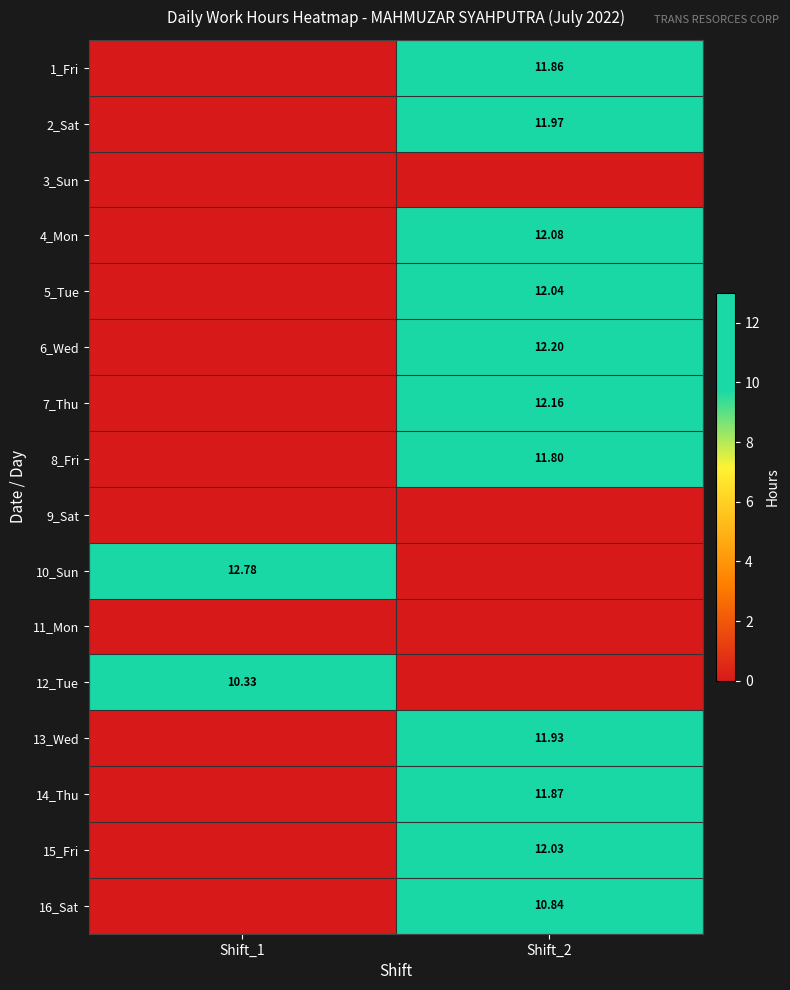

The value of 7_Thu at Shift_2 is 7.7. True or false?

False